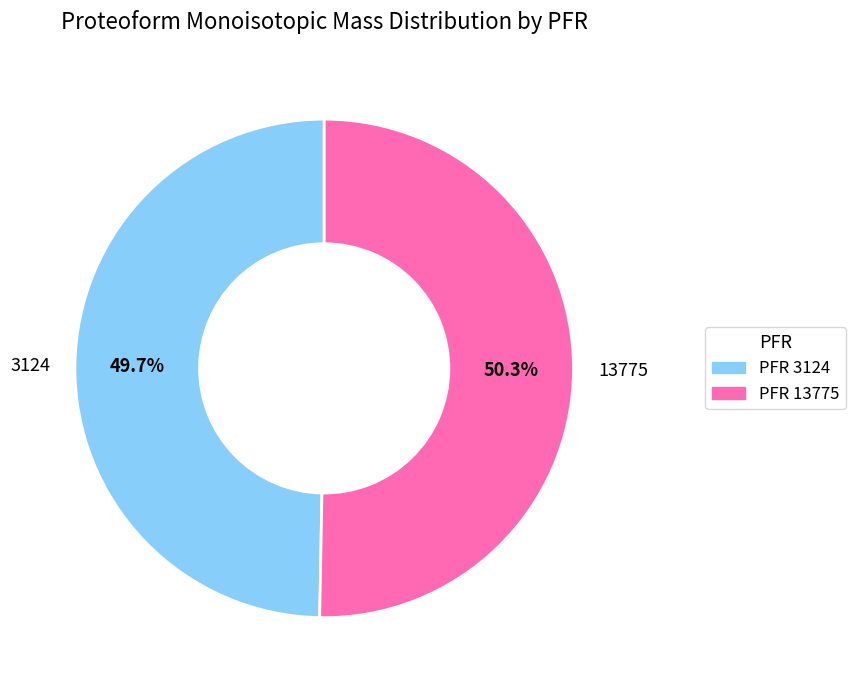

What portion of the pie excludes 13775?

49.7%